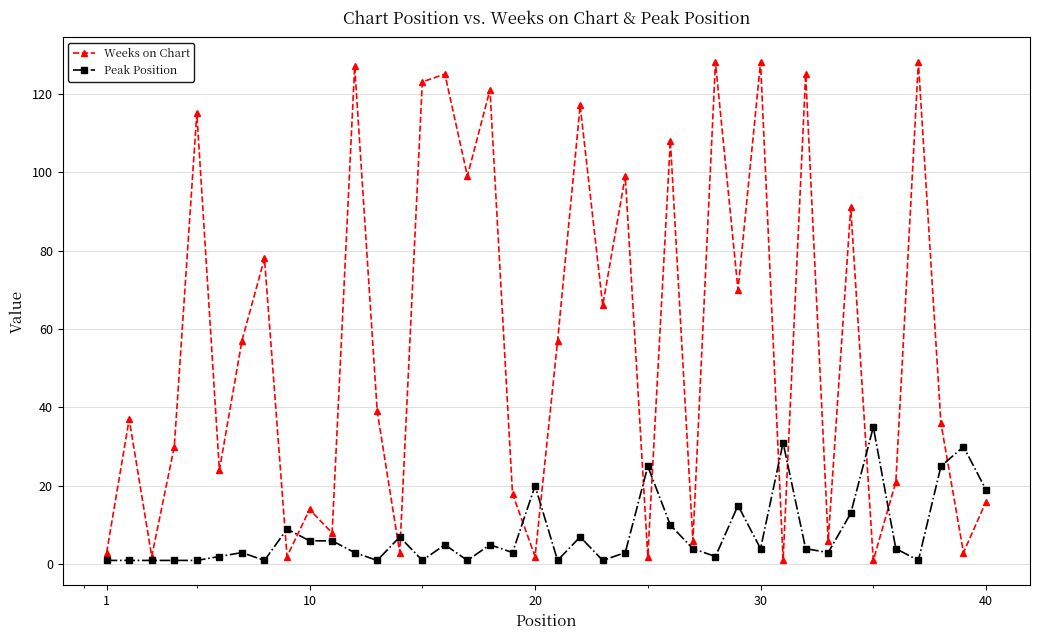

How many series are shown in this chart?

2